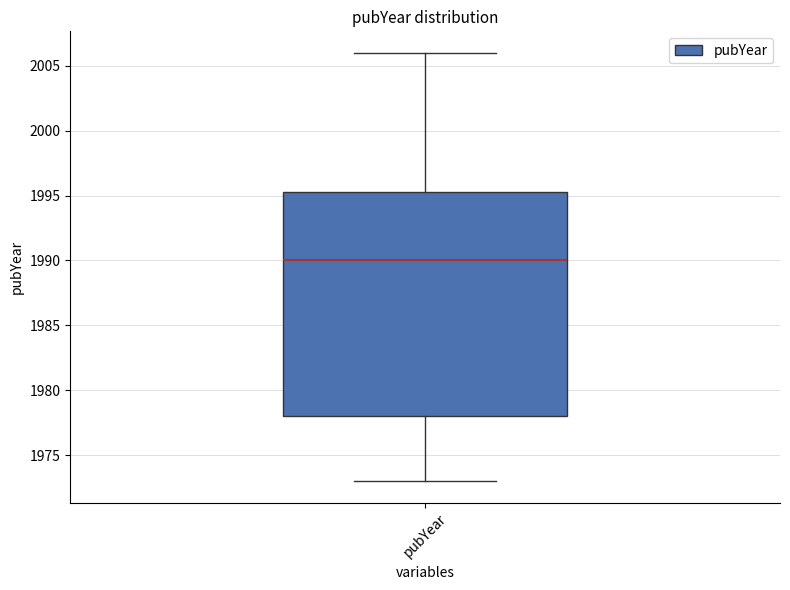

Where does the median line of the box for pubYear sit on the y-axis? The values are not printed on the chart, so give them approximately, as read against the axis.

1990.0